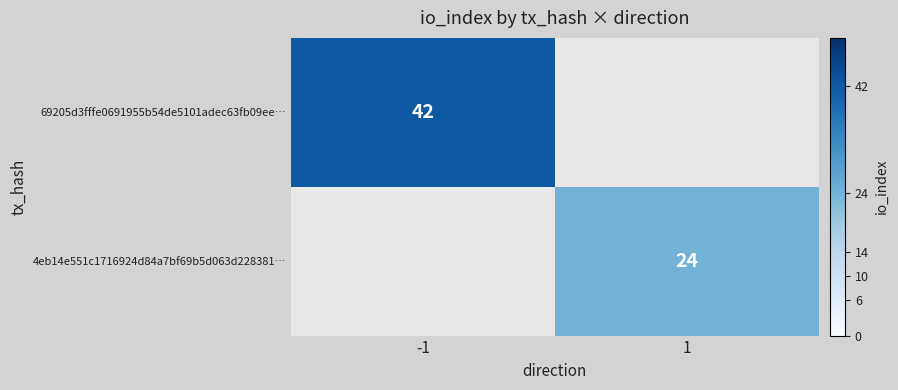

Is it true that 4eb14e551c1716924d84a7bf69b5d063d228381… equals 14.0 at 1?

False